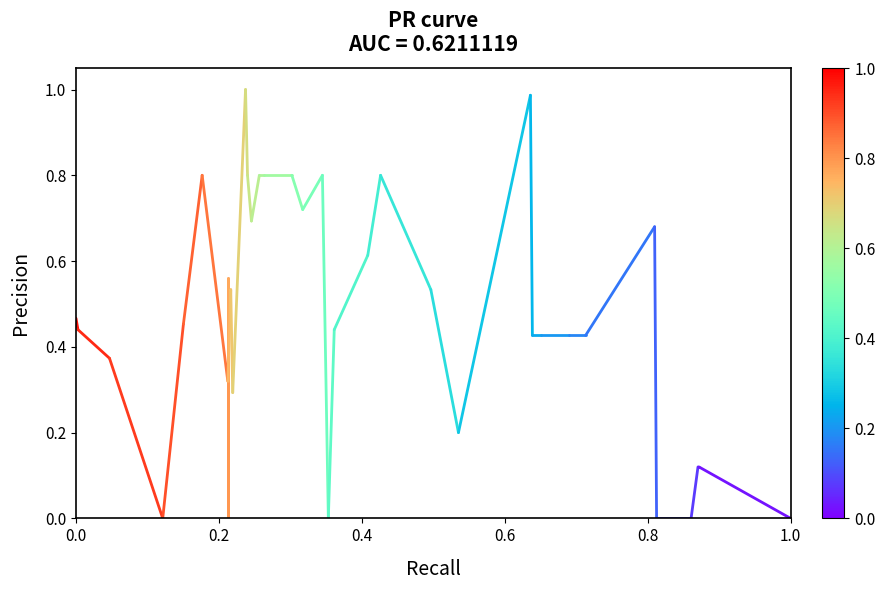

How many points are lower than both their immediate neighbors (excluding endpoints)?

7